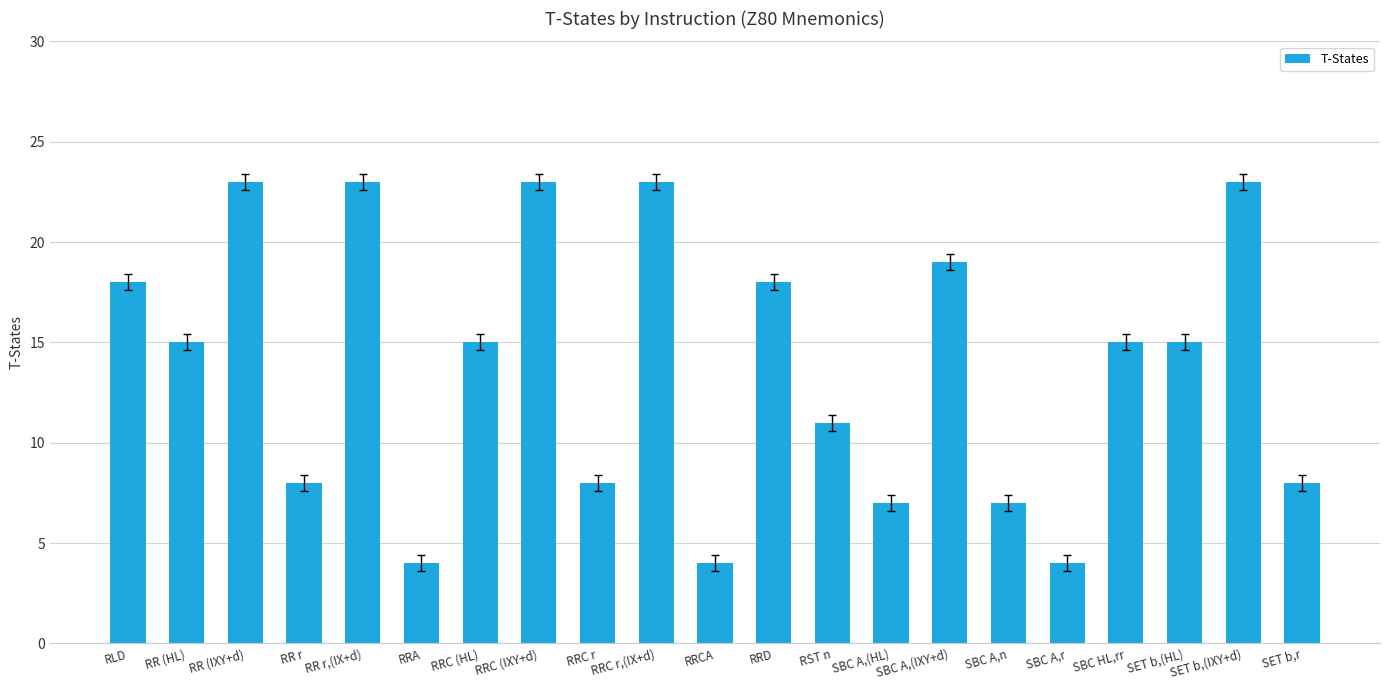

Count the number of categories in the chart.

21